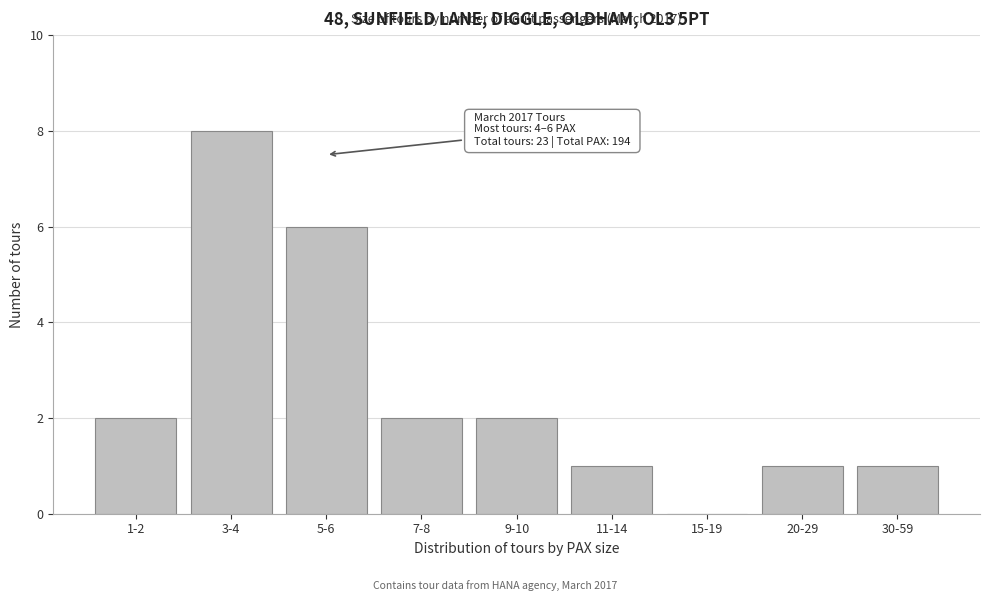

Reading right to left, list all the values displayed in this chart.

30-59=1	20-29=1	15-19=0	11-14=1	9-10=2	7-8=2	5-6=6	3-4=8	1-2=2